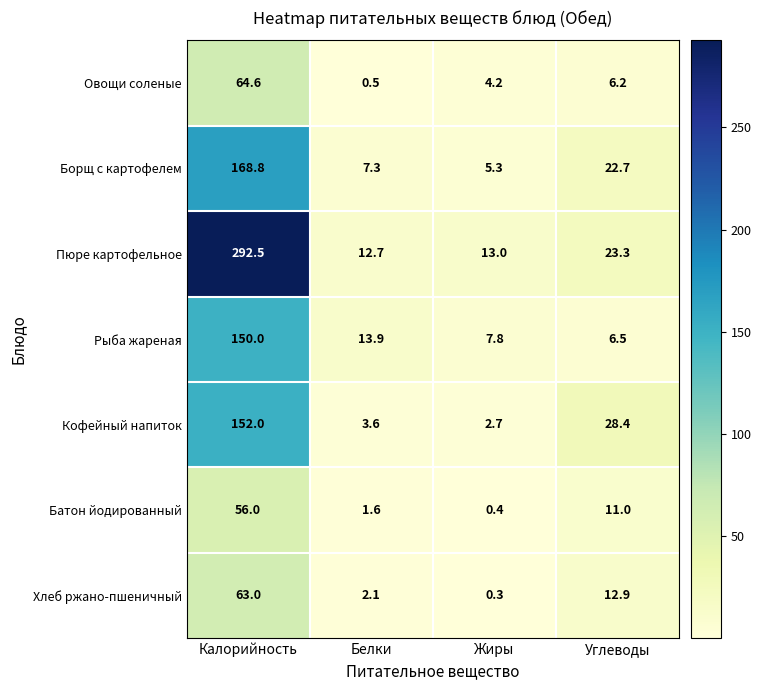

At how many categories does at least one series exceed 135?

1